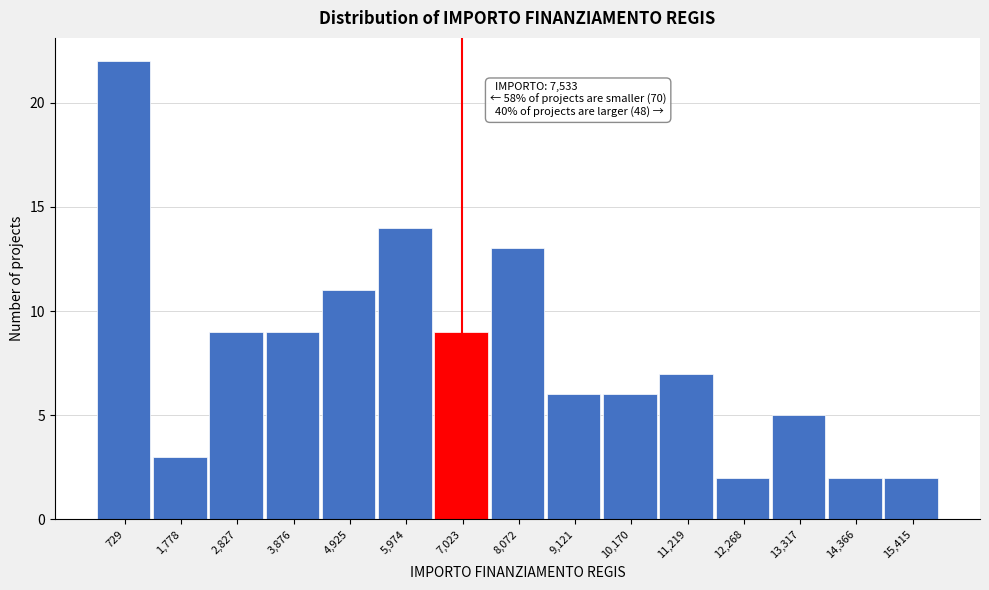

Reading left to right, what are all the values shown in this chart?

22	3	9	9	11	14	9	13	6	6	7	2	5	2	2